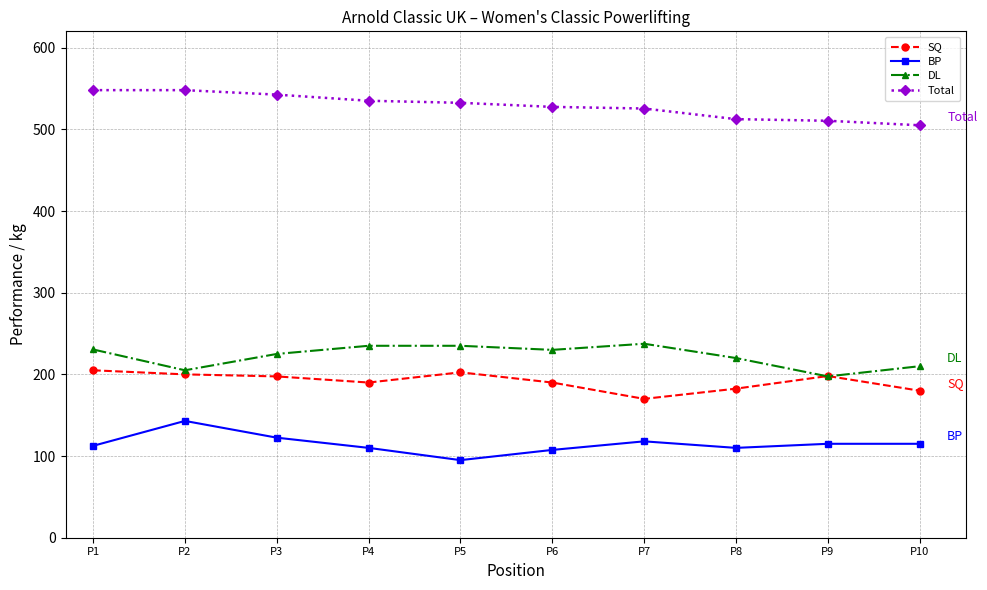

What is the minimum value shown in the chart?

95.0